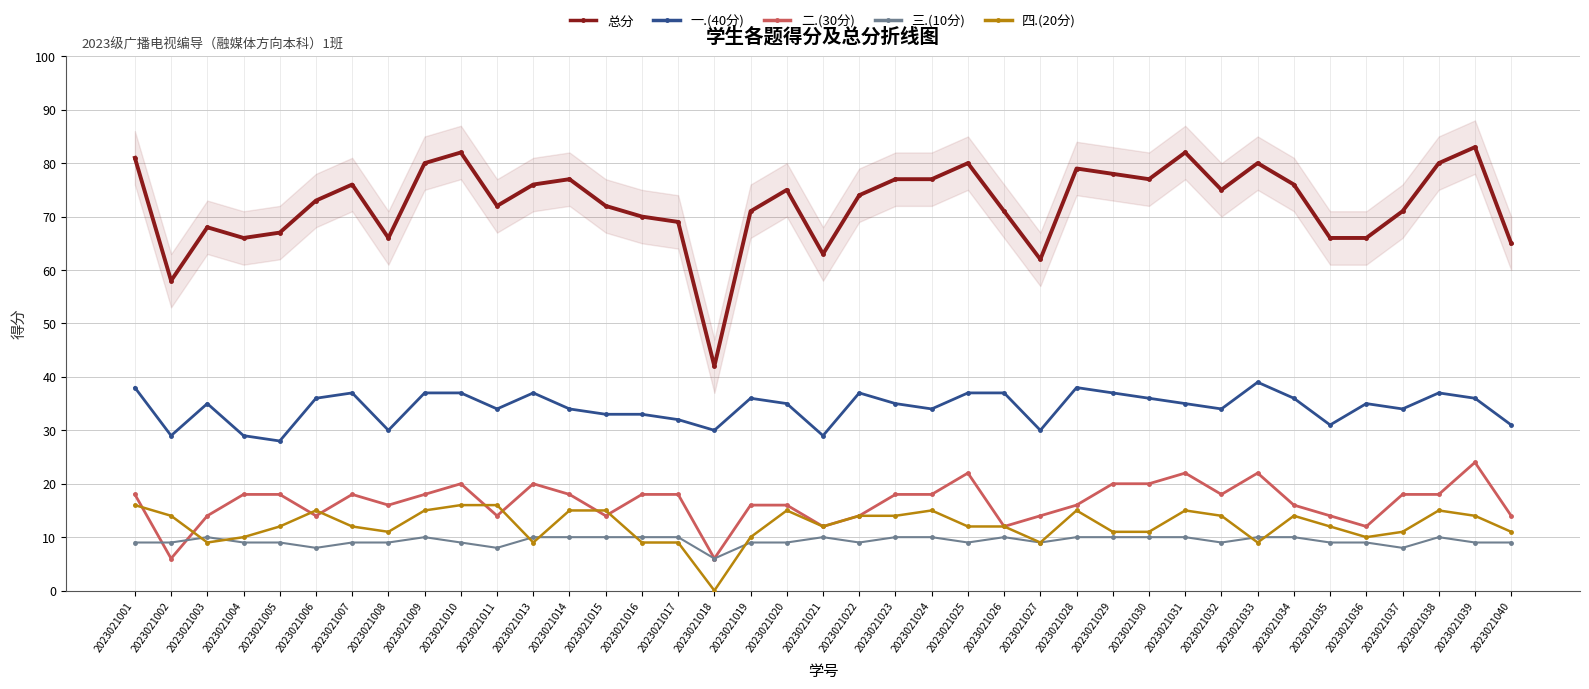

How many interior local valleys does the 总分 series have?

9